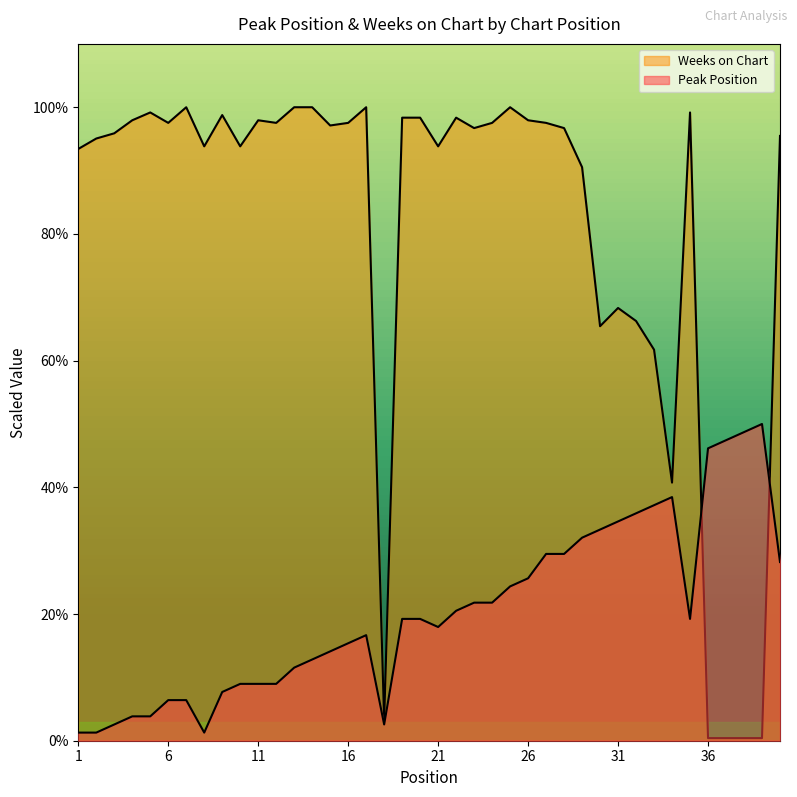

True or false: Weeks on Chart and Peak Position cross at least once.

True